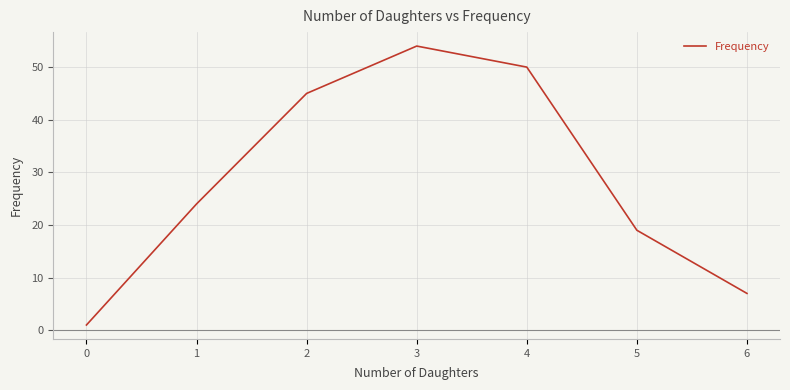

Rank the categories by value from lowest to highest.

0, 6, 5, 1, 2, 4, 3